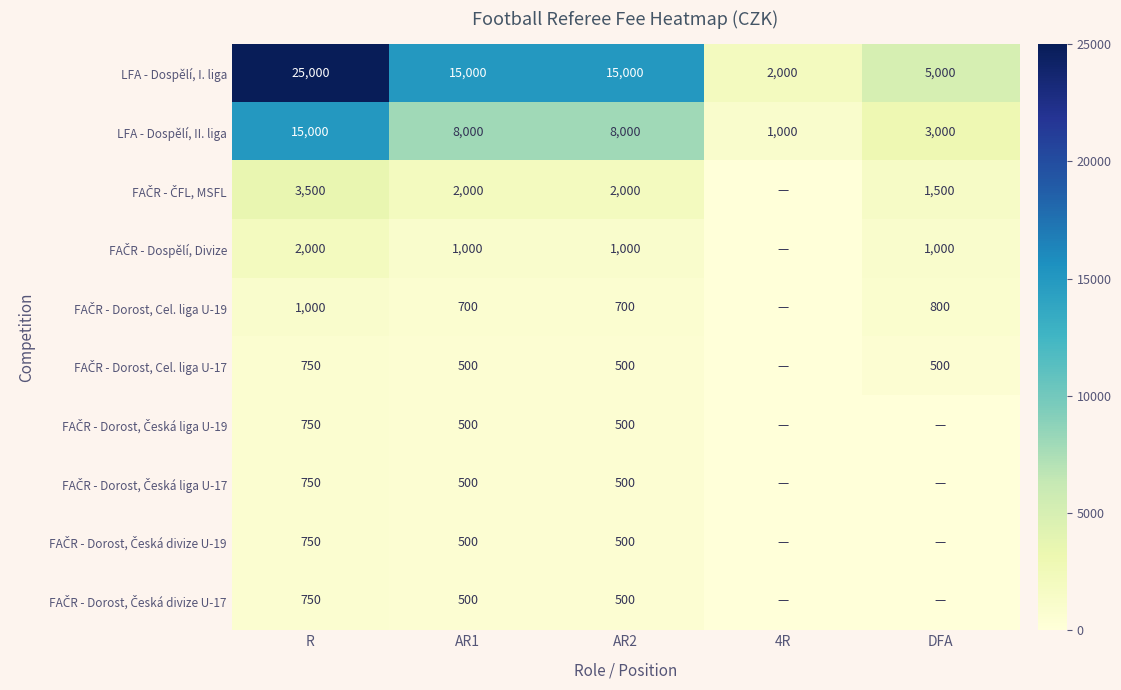

At which category is the sum across all series the highest?

R